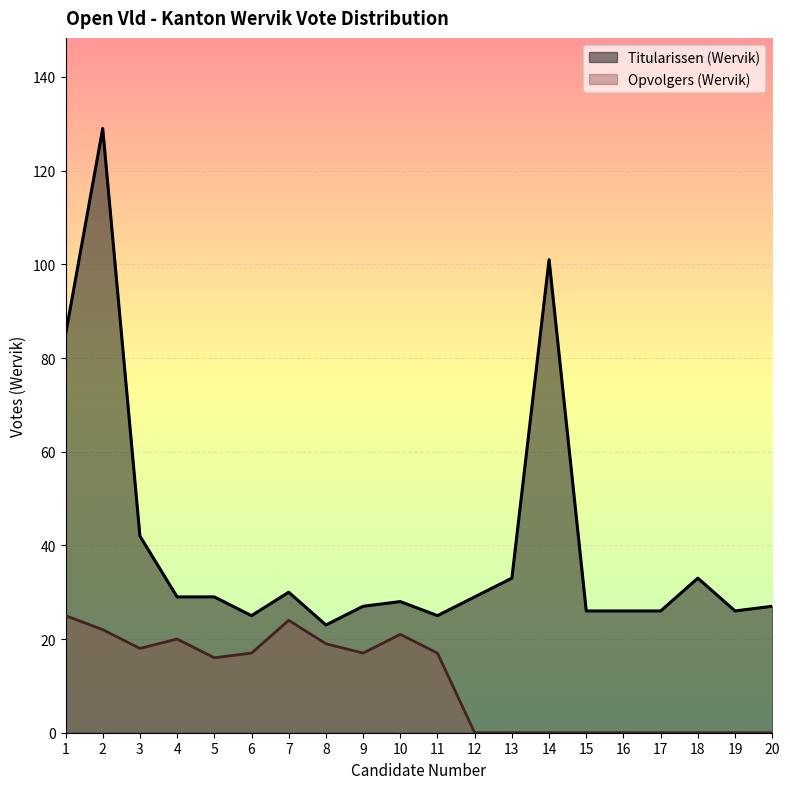

What is the difference between the maximum and second lowest values in the Opvolgers (Wervik) series?

25